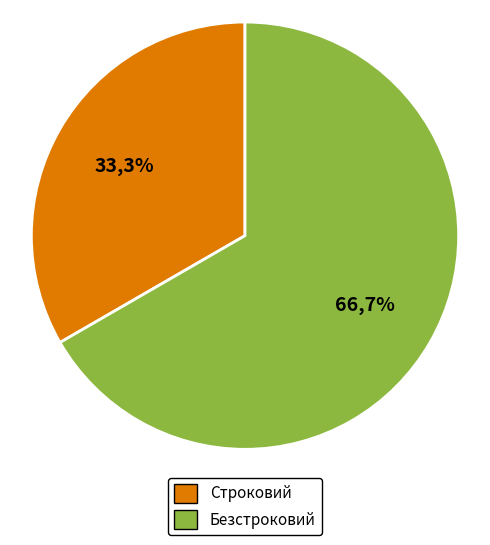

What percentage is NOT represented by Строковий?

66.7%